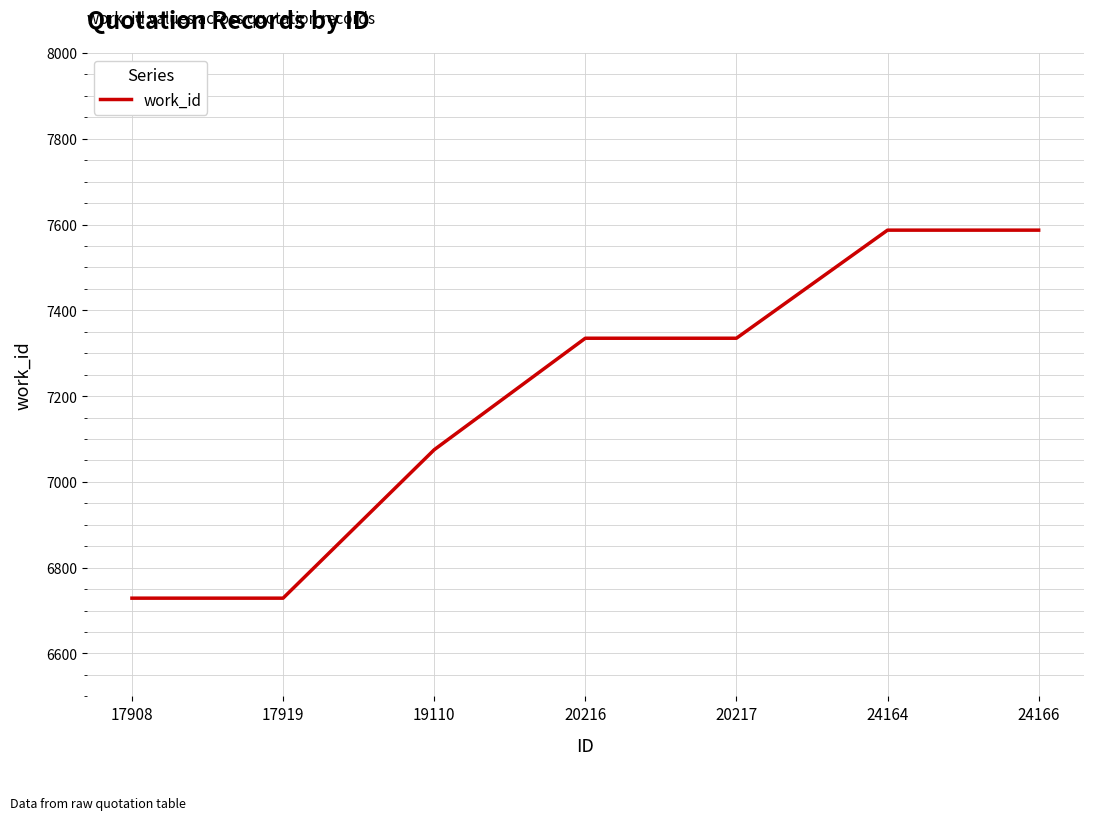

What is the maximum value shown in the chart?

7587